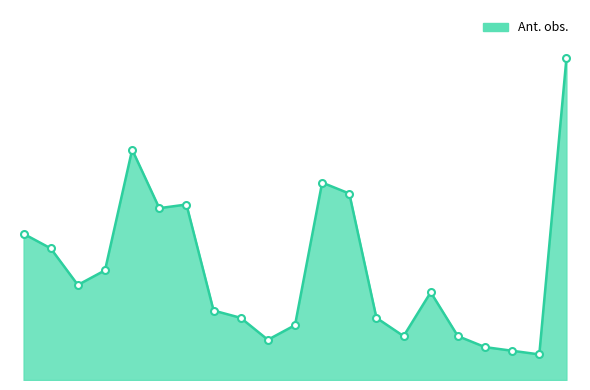

At which category does the data reach its first local peak?

Hvit båndmåler